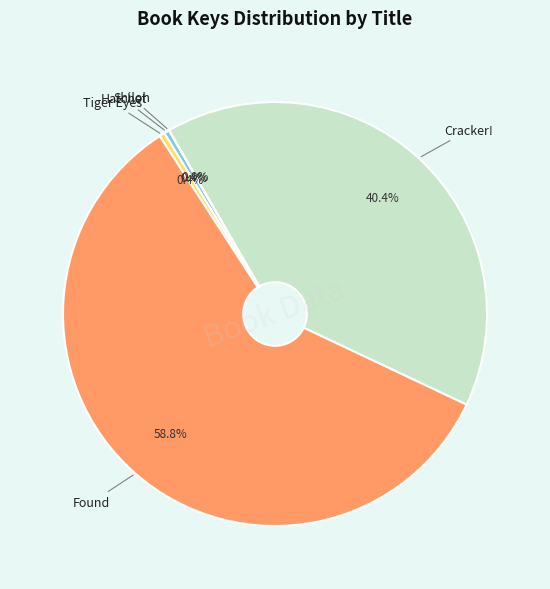

To the nearest percent, what is the difference between the largest and smallest slice percentages?

59%